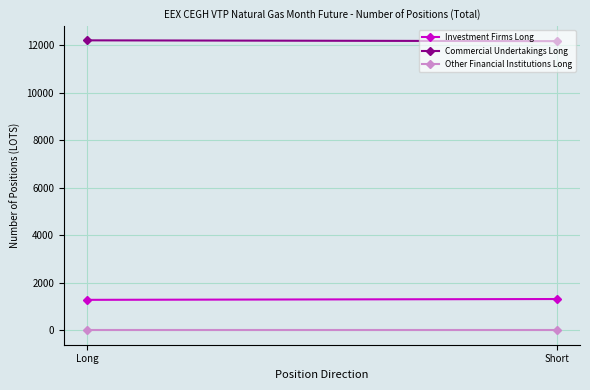

The Other Financial Institutions Long series shows 0 at Short. True or false?

True